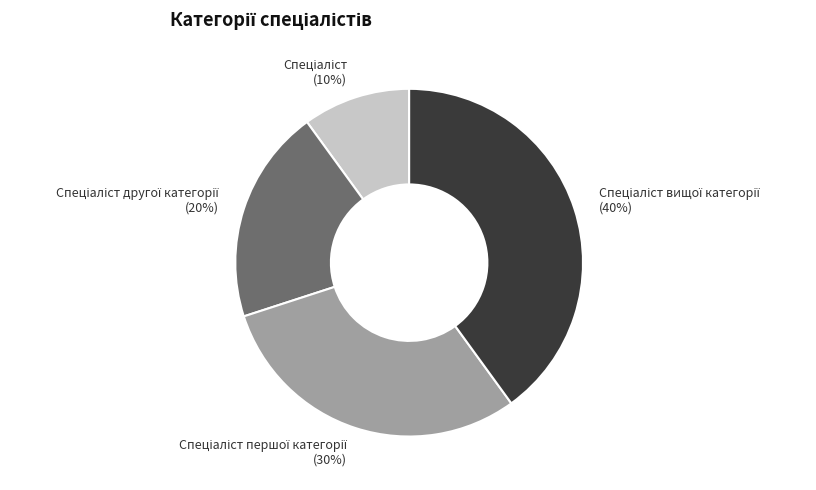

Is there a majority slice in this chart?

No